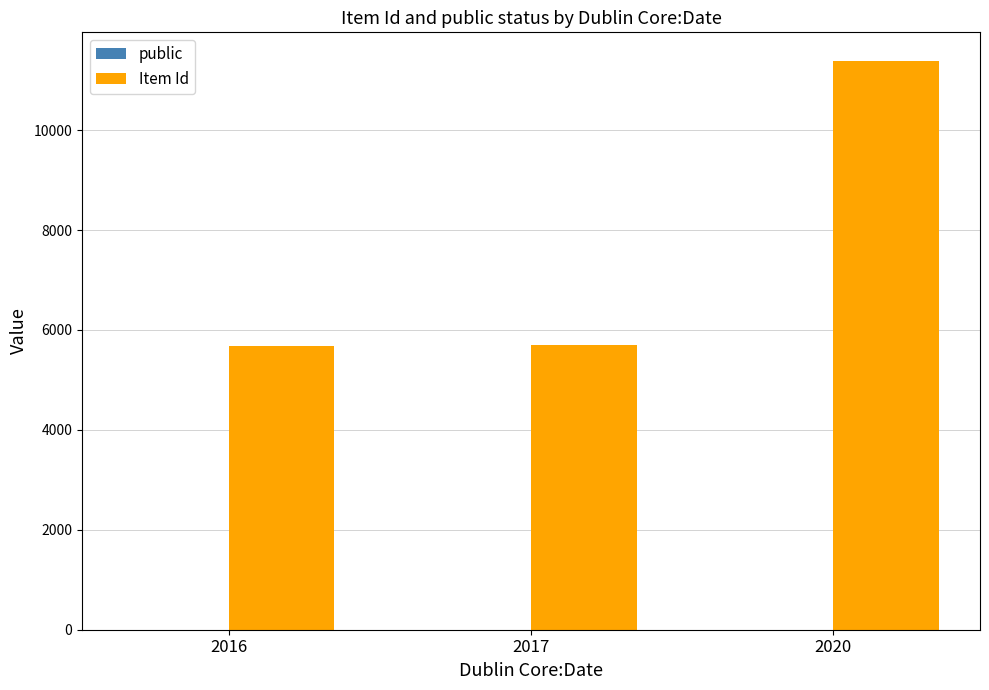

How many series are shown in this chart?

2